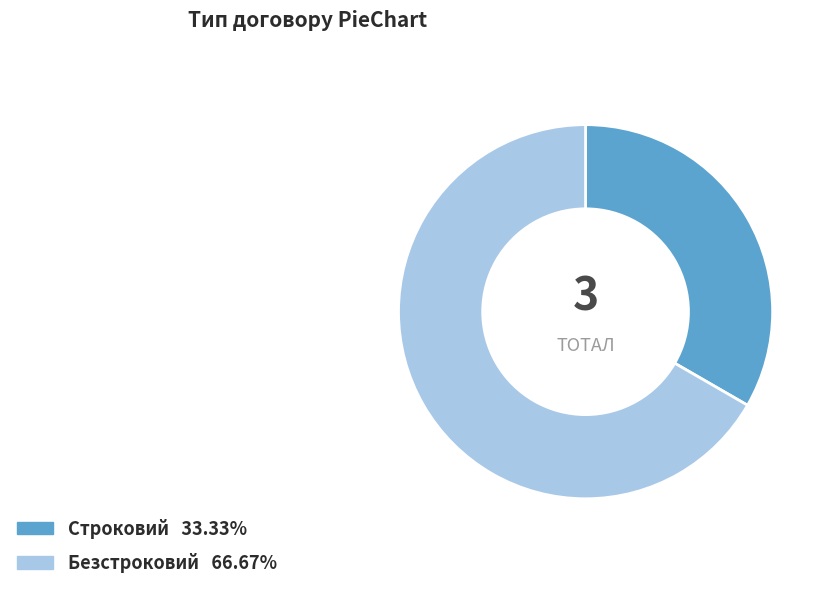

Which category has the biggest portion of the pie?

Безстроковий